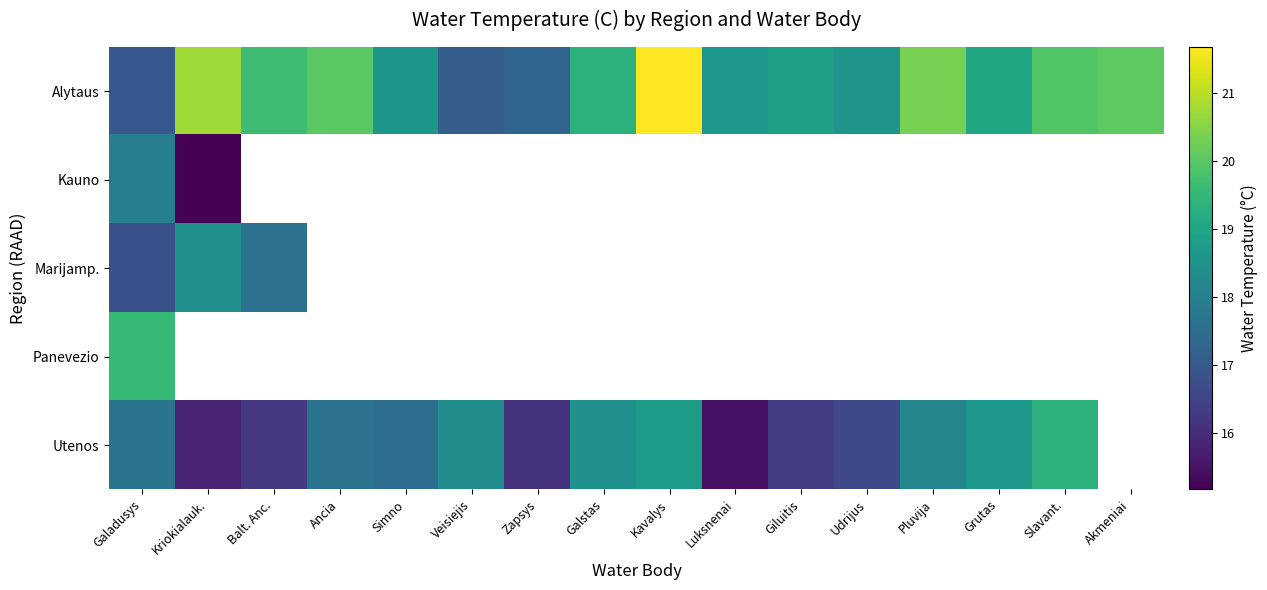

At which label does Utenos reach its minimum?

Luksnenai